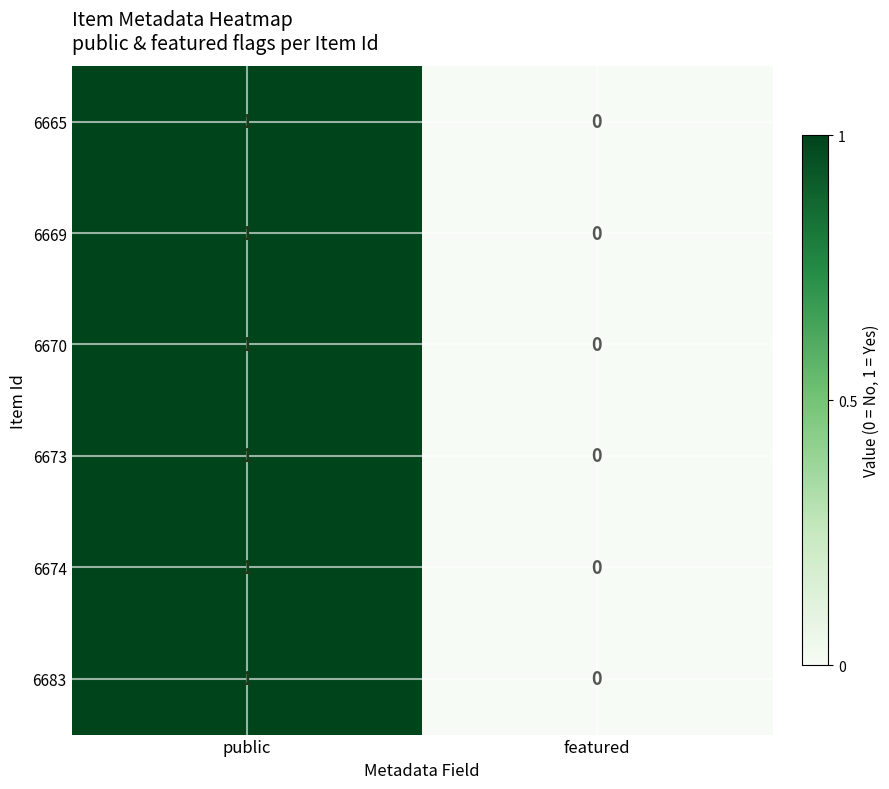

Reading left to right, list all the values displayed in this chart.

6665: 1	0
6669: 1	0
6670: 1	0
6673: 1	0
6674: 1	0
6683: 1	0